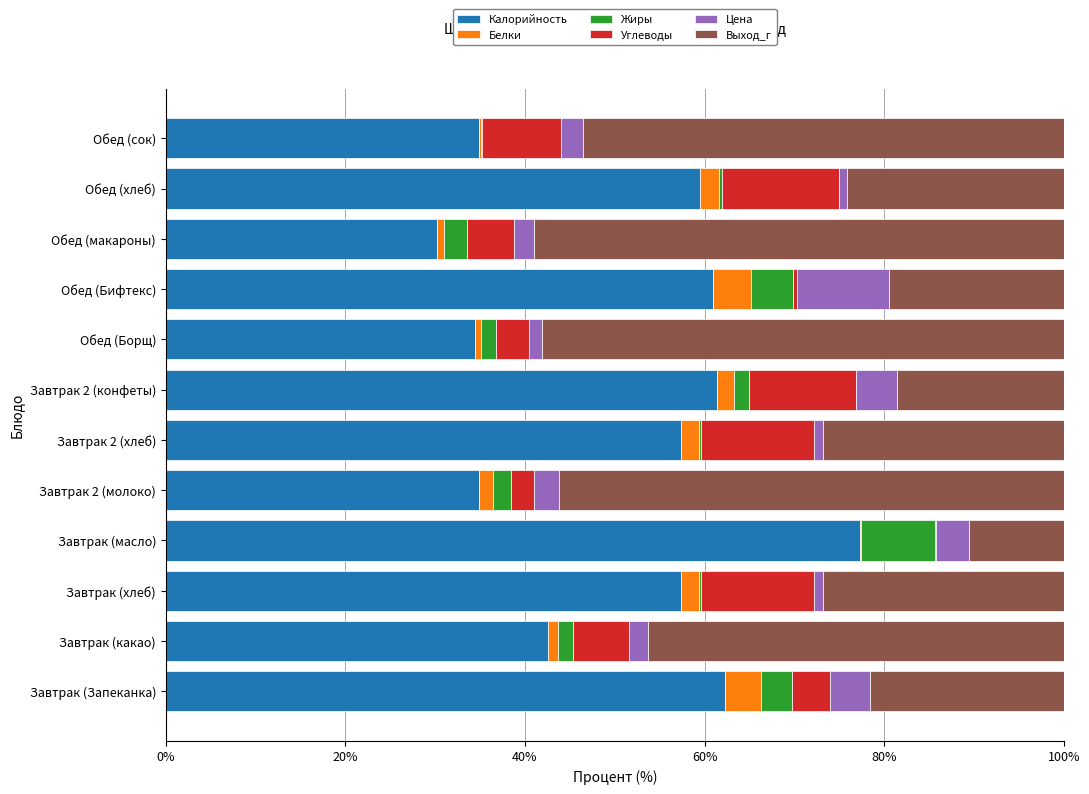

What is the maximum value for Калорийность?

77.3